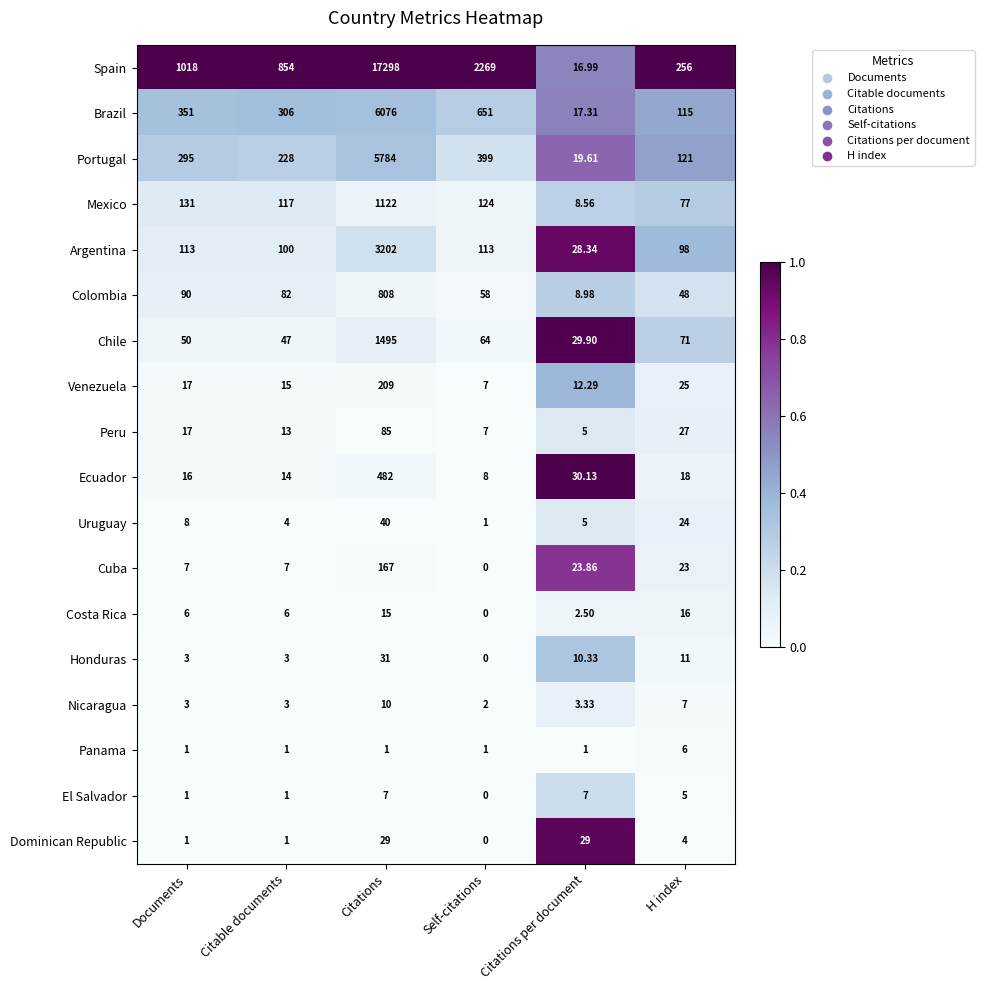

Which series has the widest spread of values?

Spain